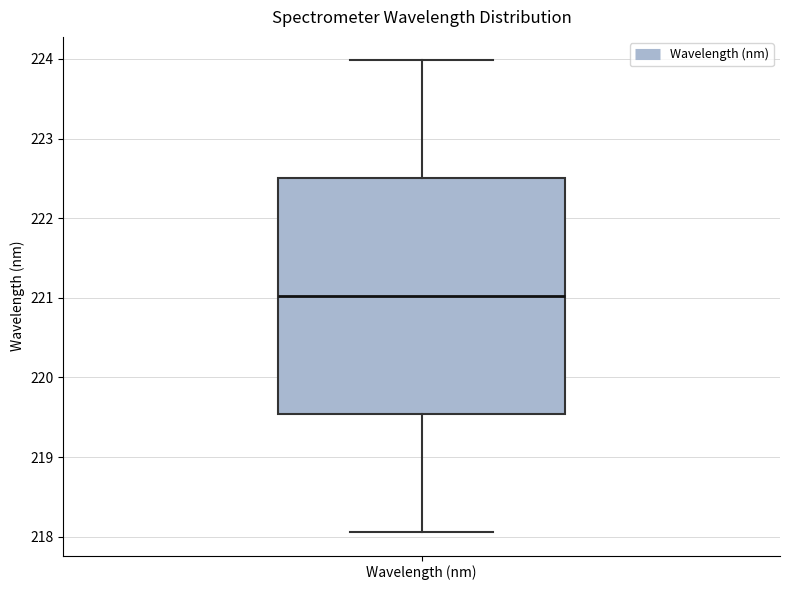

Read this box plot against the y-axis: the position of the median line, the range covered by the box, and the ends of both whiskers. The values are not printed on the chart, so give them approximately, as read against the axis.

median 221.0, box 219.5 to 222.5, whiskers 218.1 to 224.0